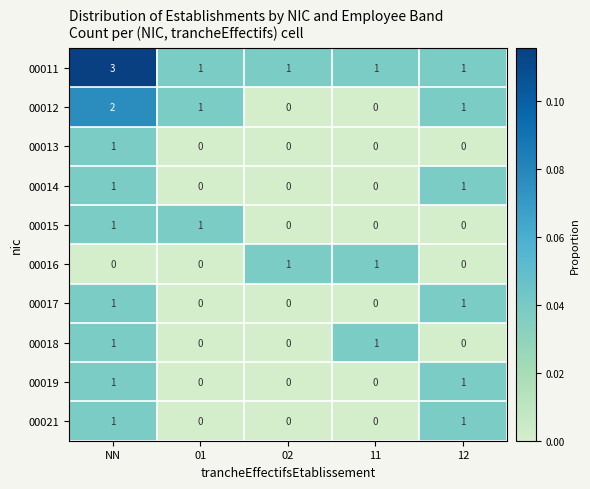

What is the maximum value shown in the chart?

3